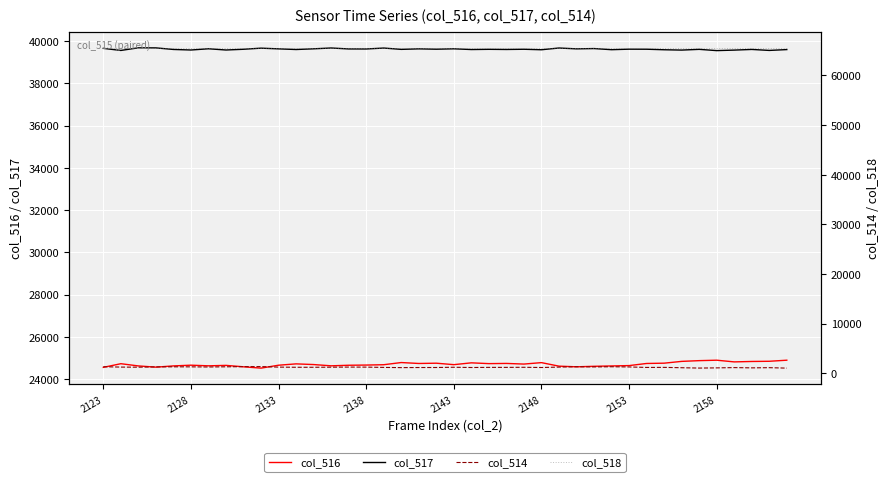

True or false: col_514 has more than 0 points higher than both neighbors.

True